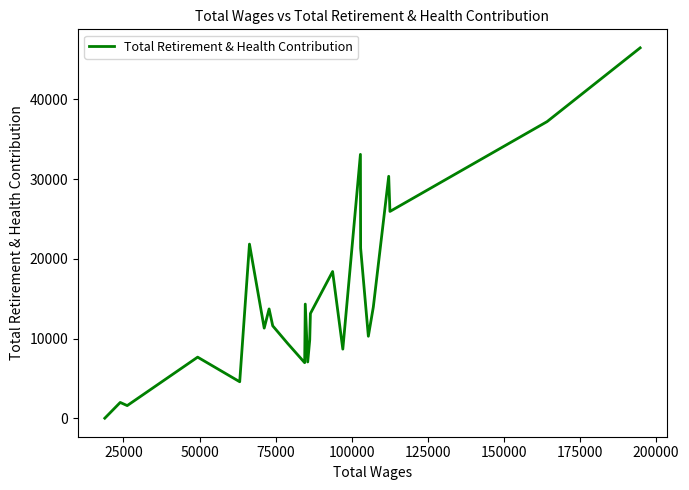

What is the greatest value displayed?

46468